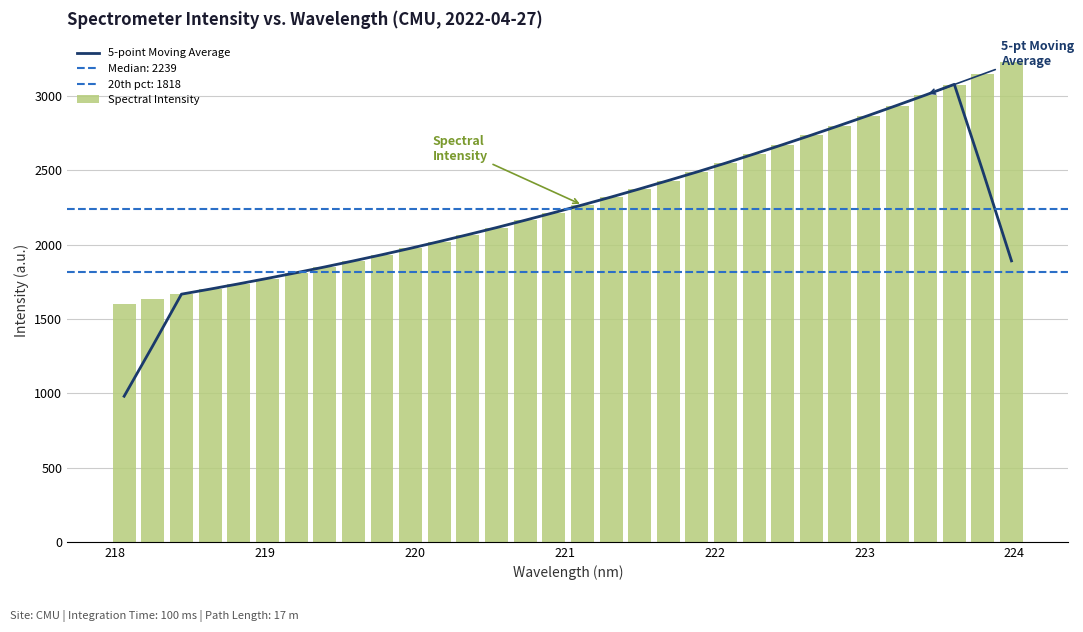

How many series are shown in this chart?

2